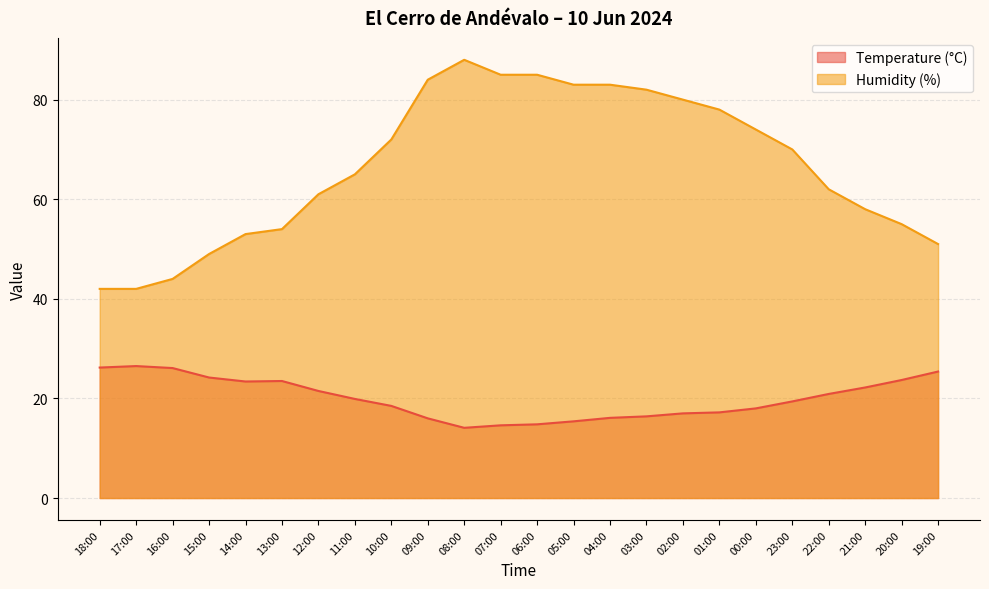

What is the label of the 12th point from the left?

07:00